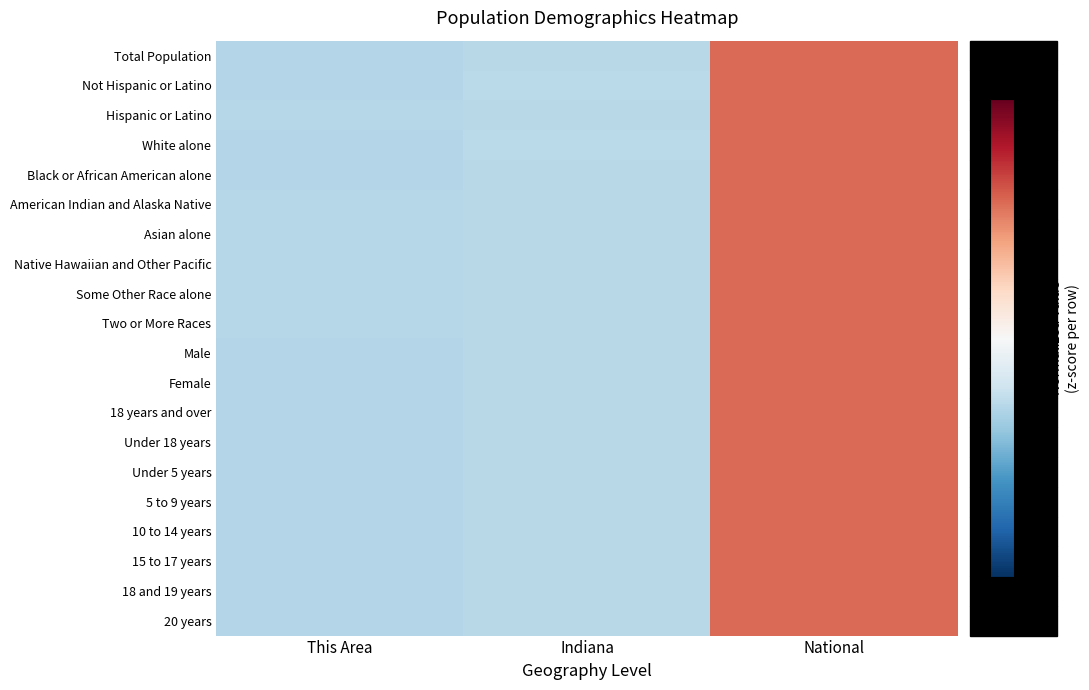

Which has a higher value, National or This Area?

National